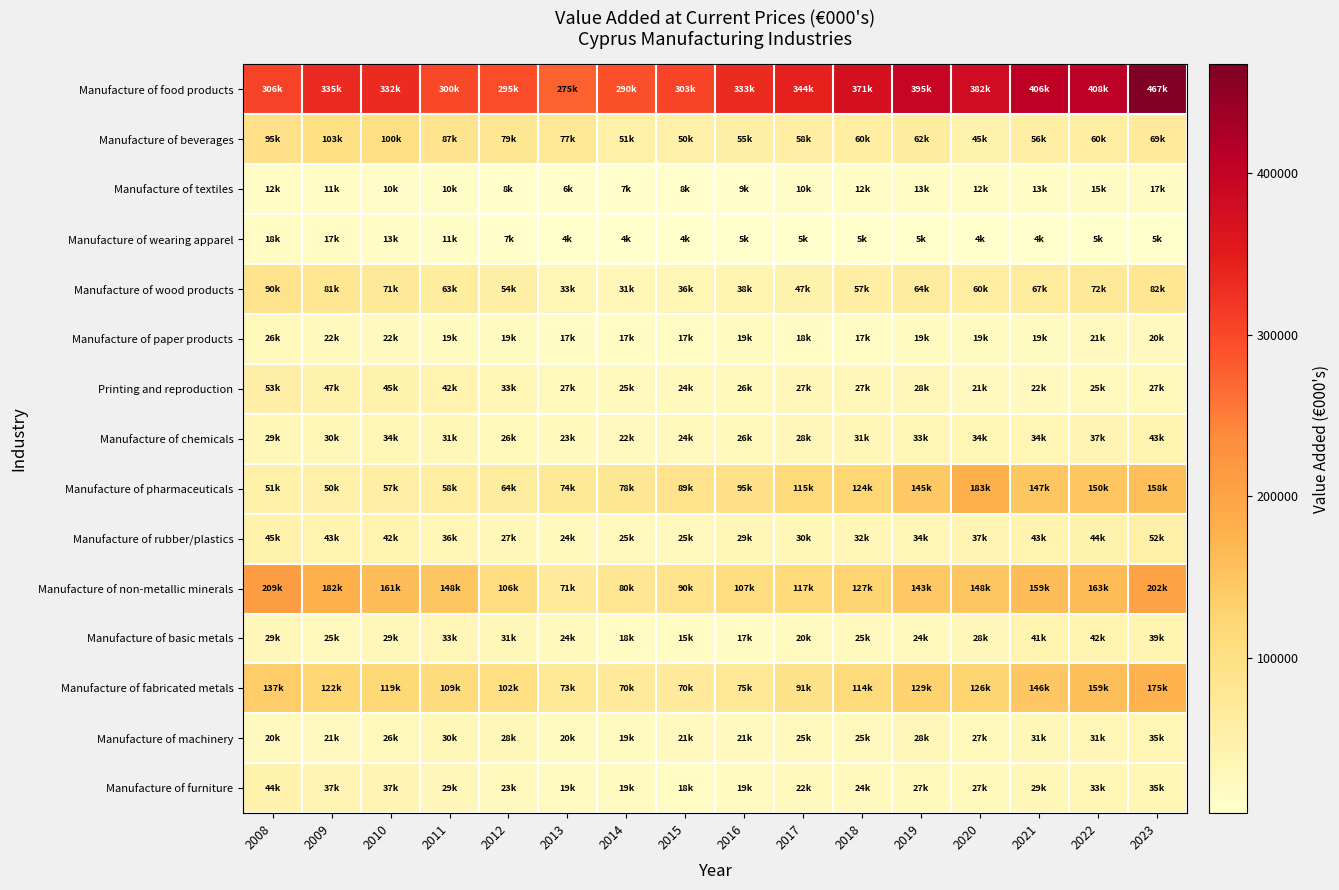

What is the smallest value displayed?

3730